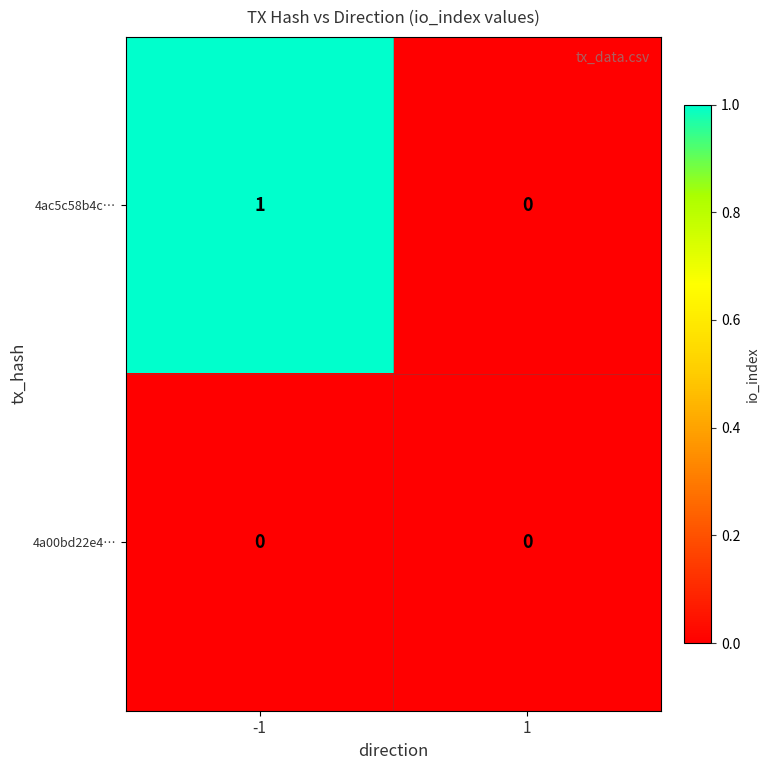

Which series changed the most between -1 and 1?

4ac5c58b4c…